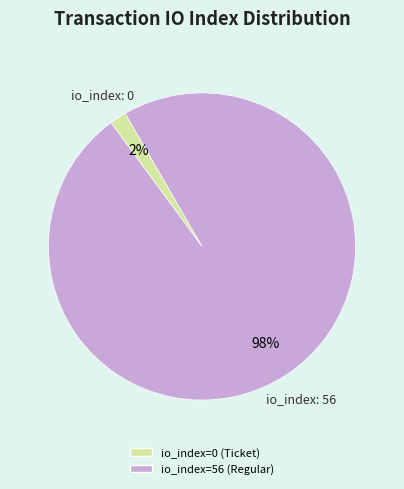

How many slices are in this pie chart?

2